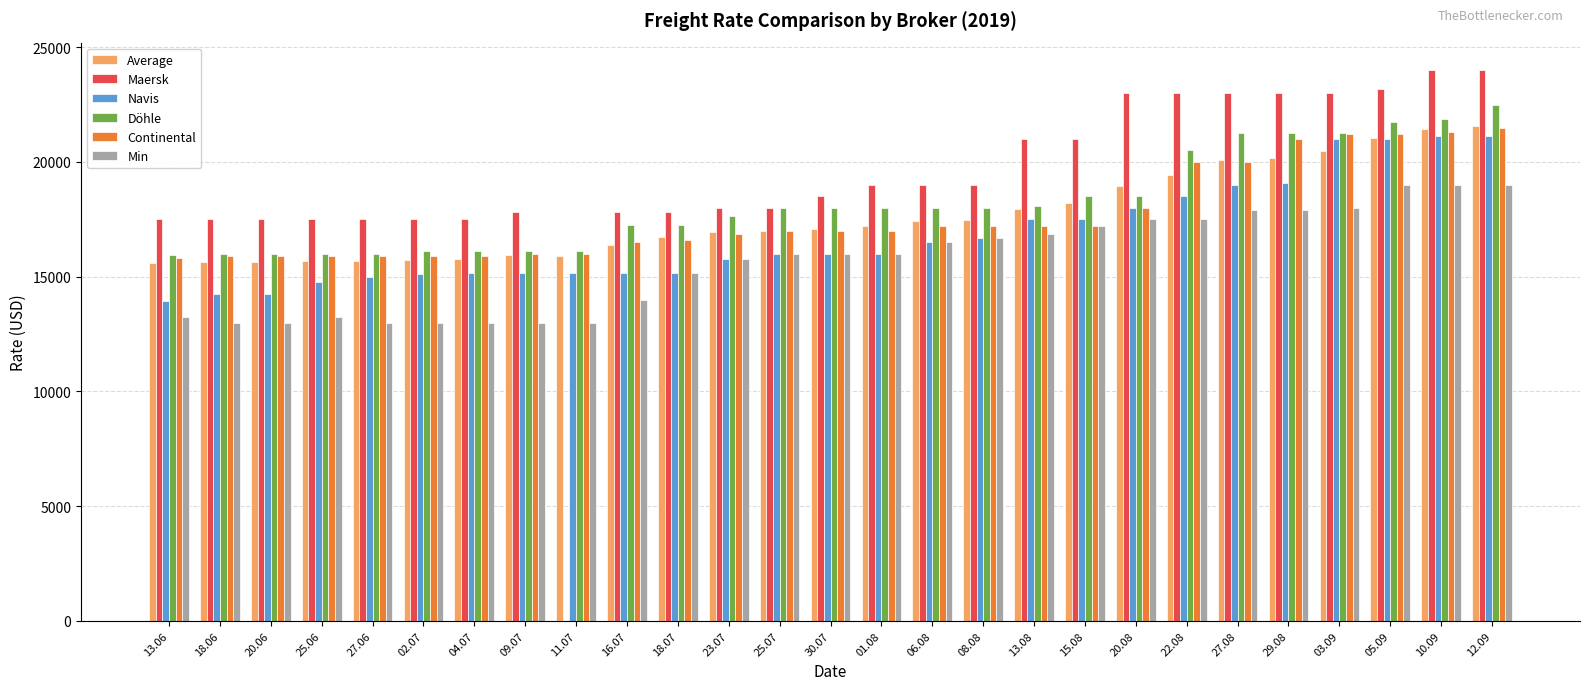

What is the average value of the Min series?

15683